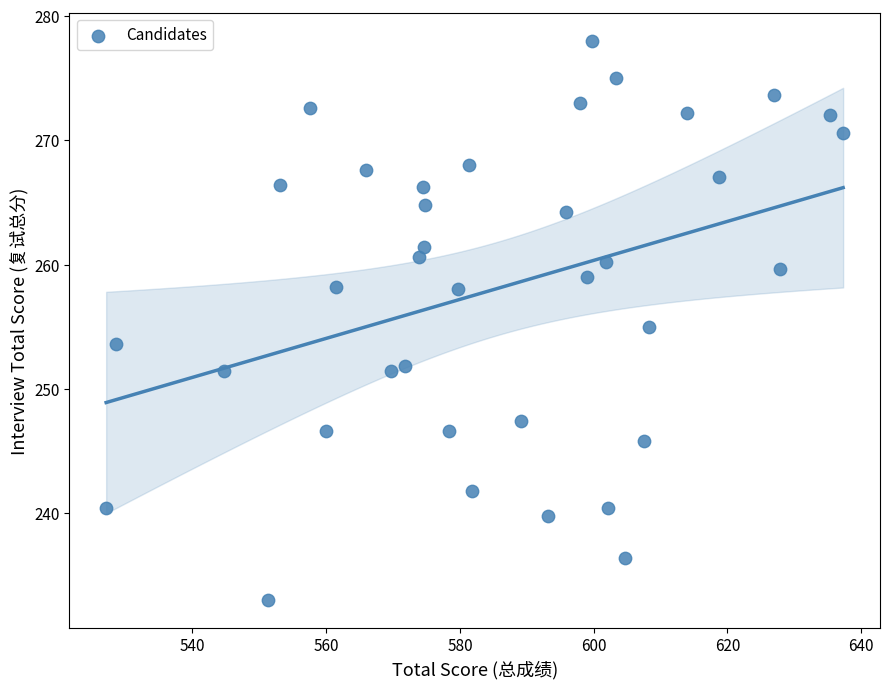

What is the range of X values (max minus min)?

110.2